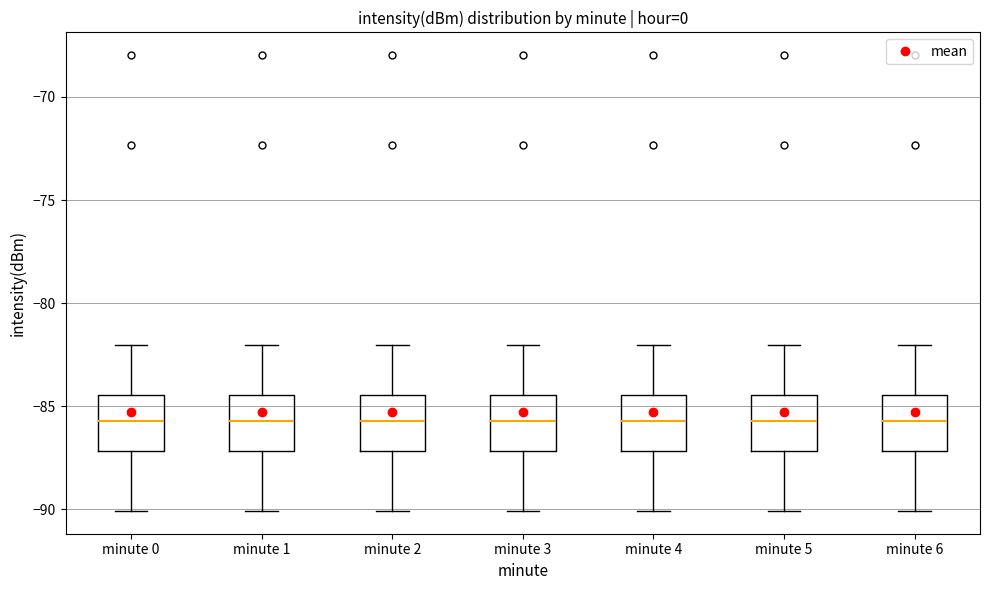

Reading left to right, transcribe this box plot: for each box, give where its median line is, the range the box spans, and where its two whiskers end, as read against the y-axis. The values are not printed on the chart, so give them approximately, as read against the axis.

minute 0: median -85.5, box -87.0 to -84.5, whiskers -90.0 to -82.0
minute 1: median -85.5, box -87.0 to -84.5, whiskers -90.0 to -82.0
minute 2: median -85.5, box -87.0 to -84.5, whiskers -90.0 to -82.0
minute 3: median -85.5, box -87.0 to -84.5, whiskers -90.0 to -82.0
minute 4: median -85.5, box -87.0 to -84.5, whiskers -90.0 to -82.0
minute 5: median -85.5, box -87.0 to -84.5, whiskers -90.0 to -82.0
minute 6: median -85.5, box -87.0 to -84.5, whiskers -90.0 to -82.0